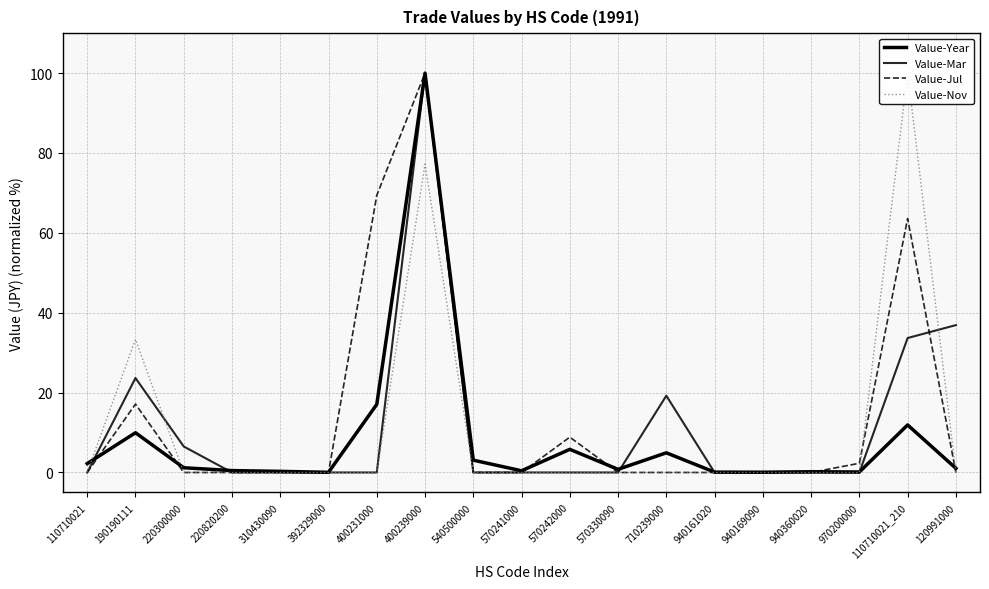

After their last crossing, which series has the higher values: Value-Mar or Value-Jul?

Value-Mar